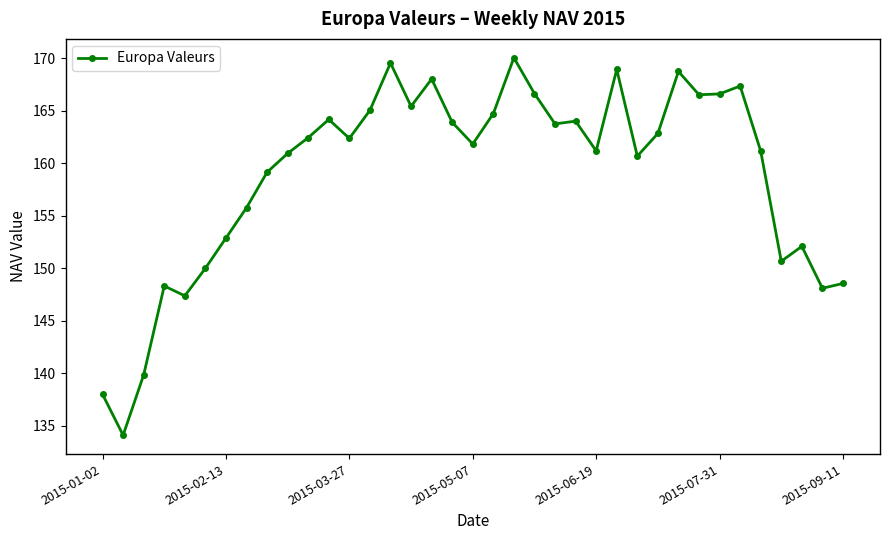

True or false: the data has more than 0 interior local peaks.

True